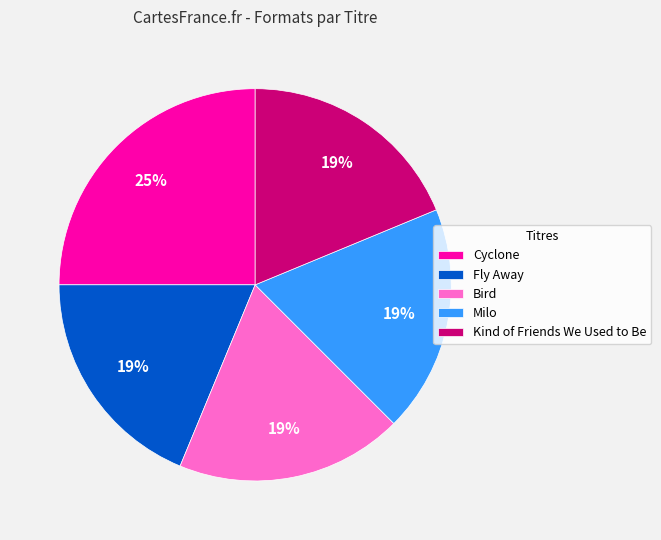

To the nearest percent, what is the difference between the largest and smallest slice percentages?

6%